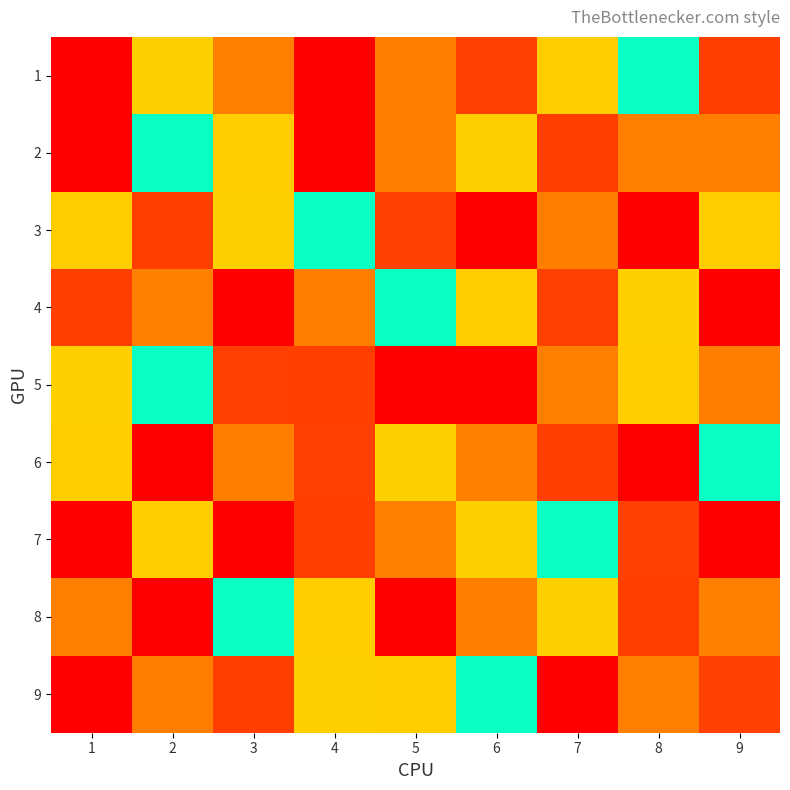

Rank the series at 6 from lowest to highest value.

3, 1, 6, 2, 7, 9, 4, 8, 5